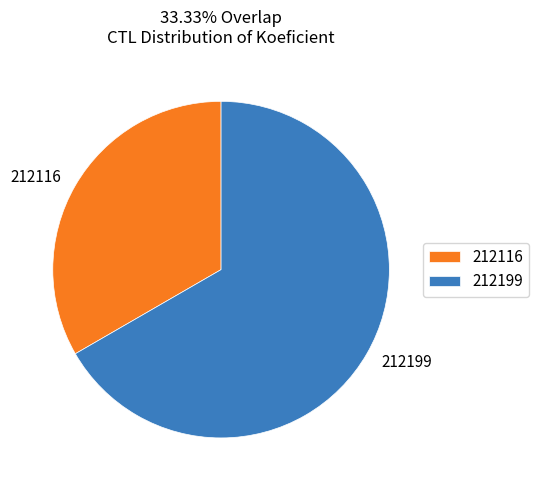

Which has a higher value, 212116 or 212199?

212199